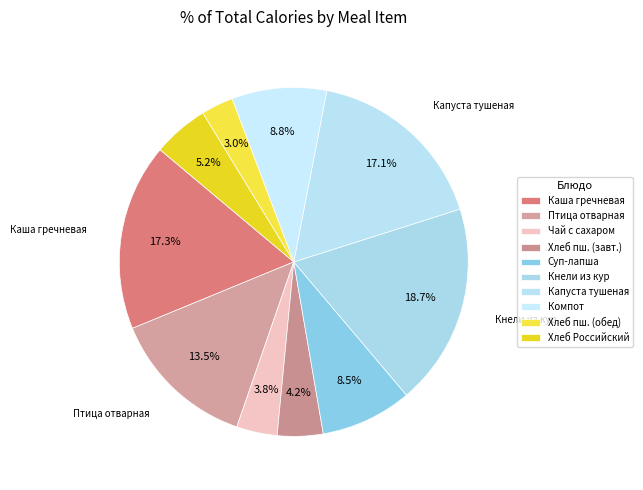

What is the largest slice in the pie chart?

Кнели из кур с рисом и соусом